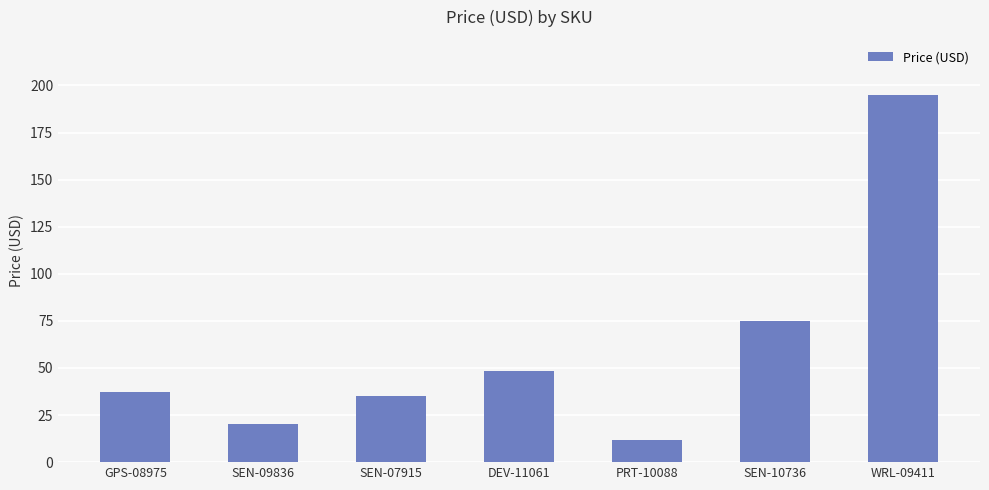

Between SEN-07915 and PRT-10088, which is larger?

SEN-07915